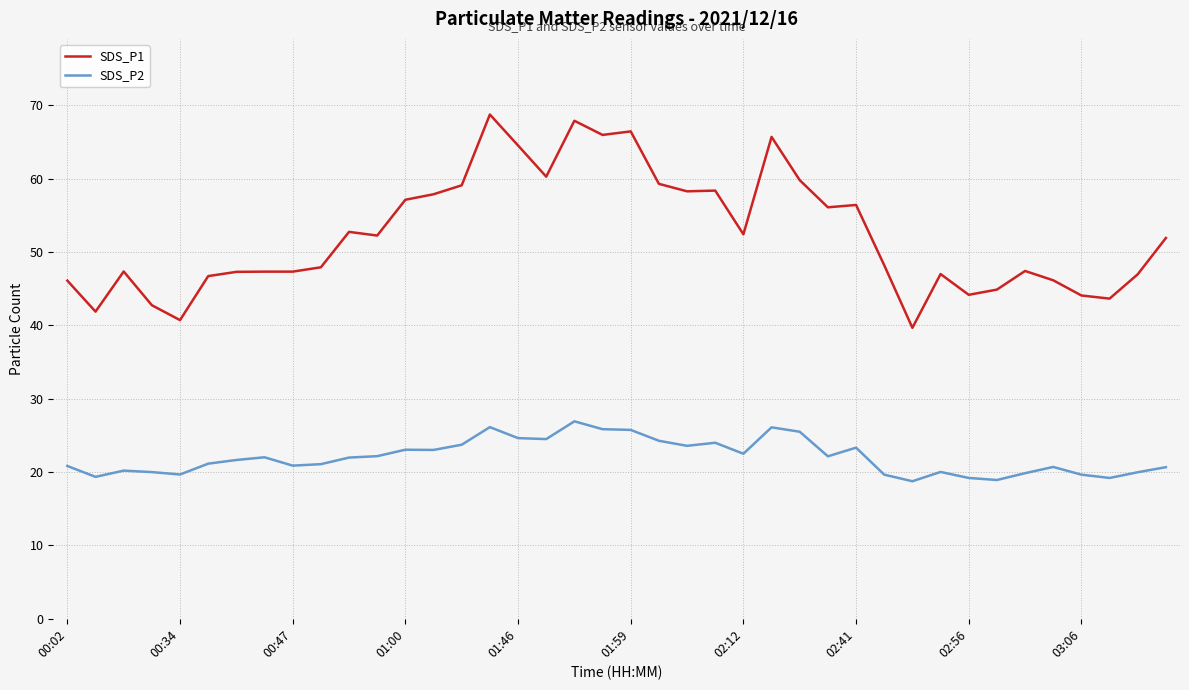

True or false: SDS_P1 and SDS_P2 intersect in this chart.

False